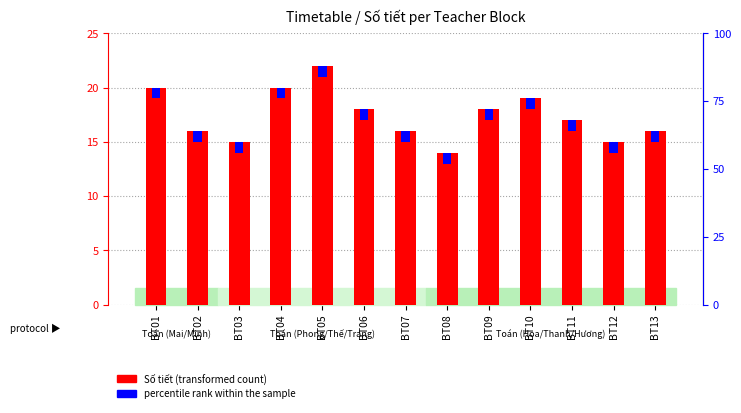

The Số tiết (transformed count) series shows 39 at BT05. True or false?

False